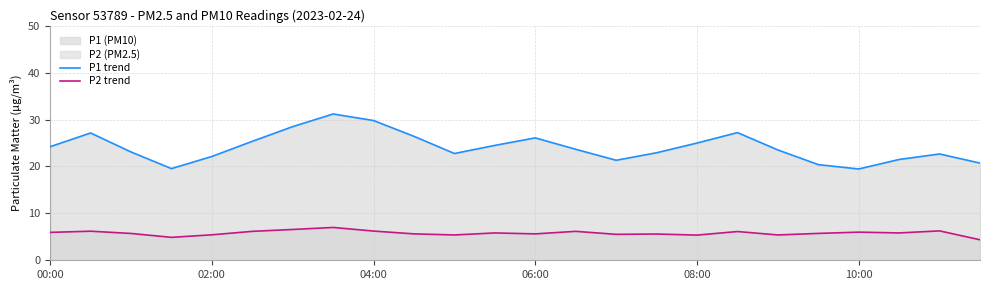

Rank the series by their maximum value, from highest to lowest.

P1 trend, P2 trend